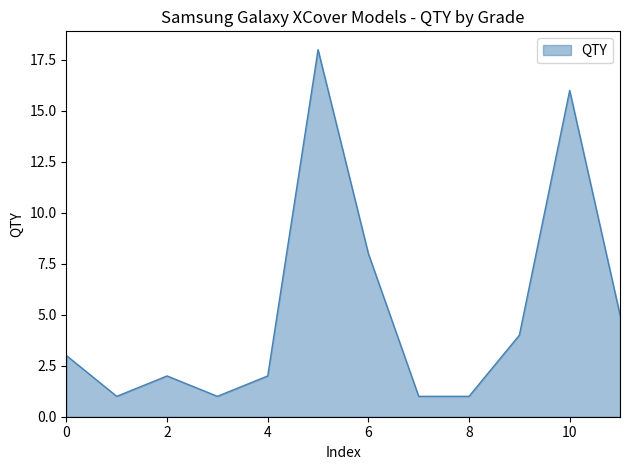

What is the difference between the maximum and minimum values?

17